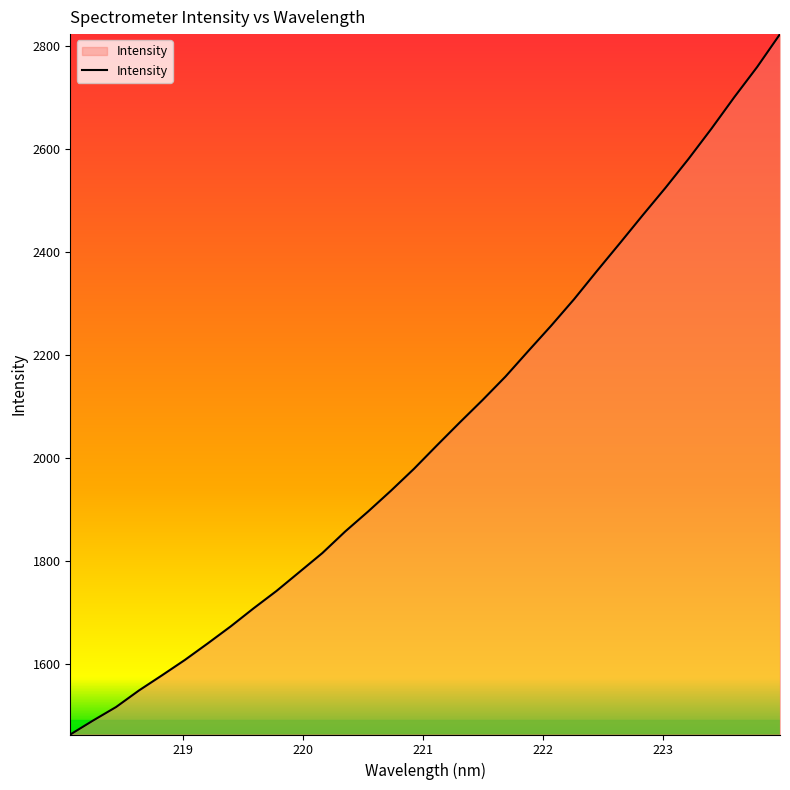

What is the difference between the maximum and minimum values?

1359.7